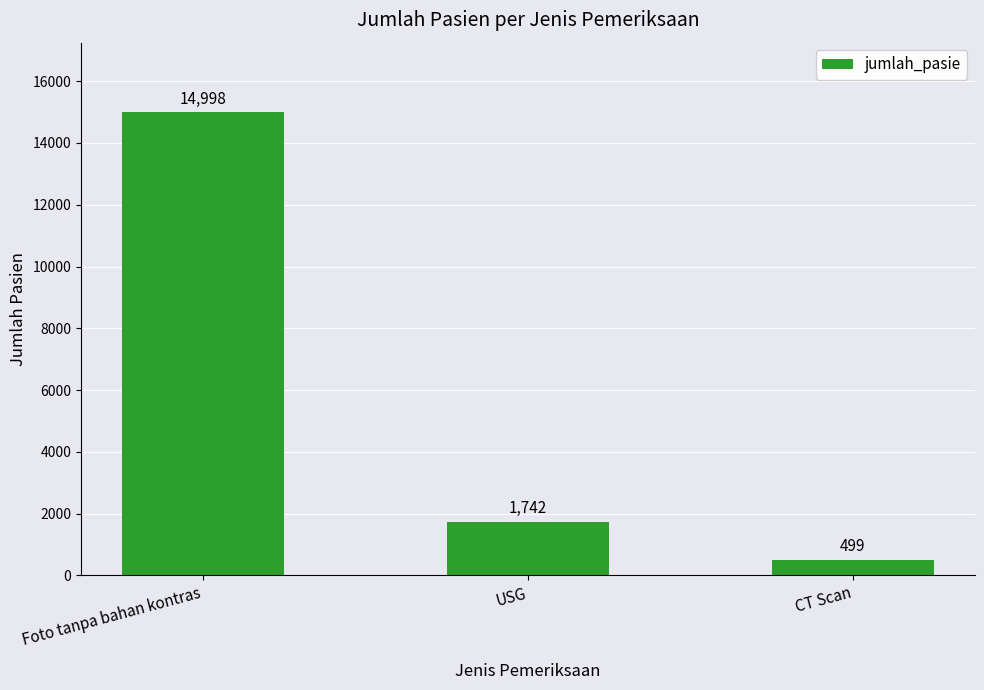

Rank the categories by value from highest to lowest.

Foto tanpa bahan kontras, USG, CT Scan